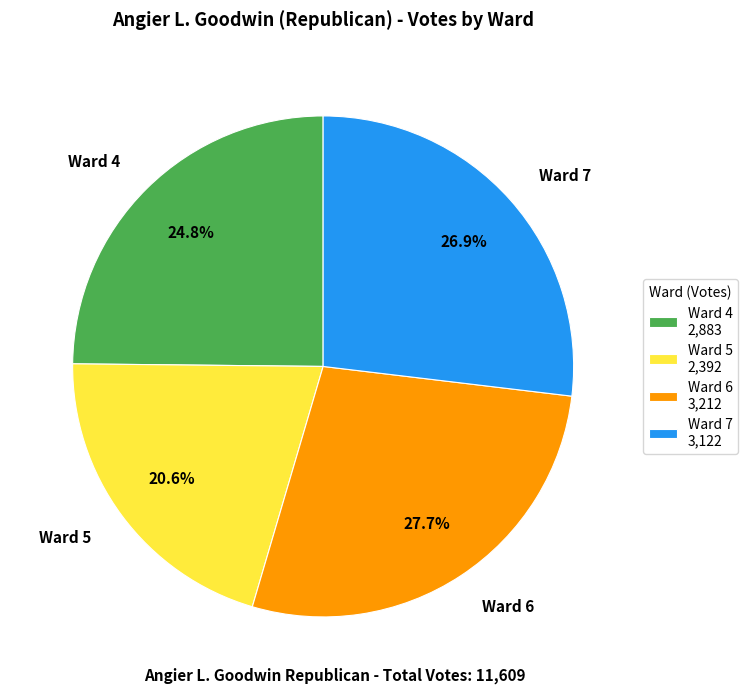

Which slice is the smallest?

Ward 5